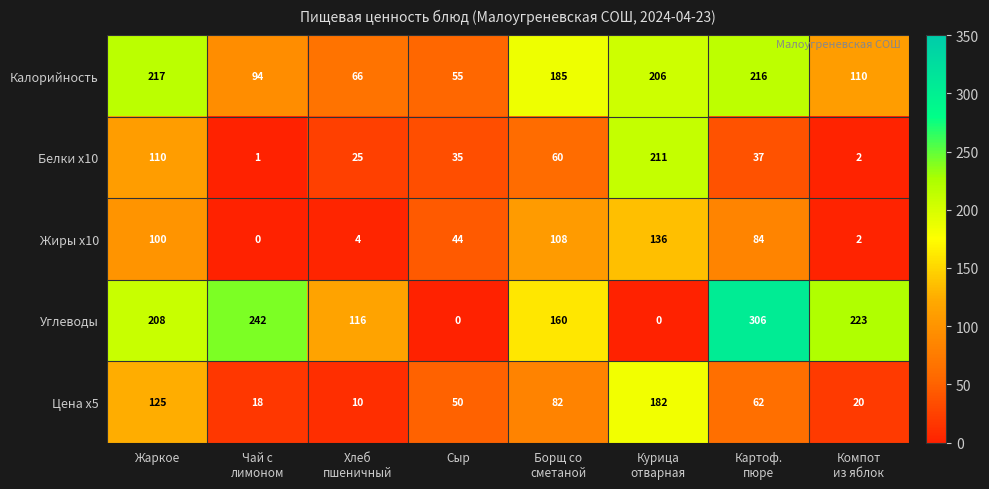

Where is Белки x10 nearest to the value 106?

Жаркое